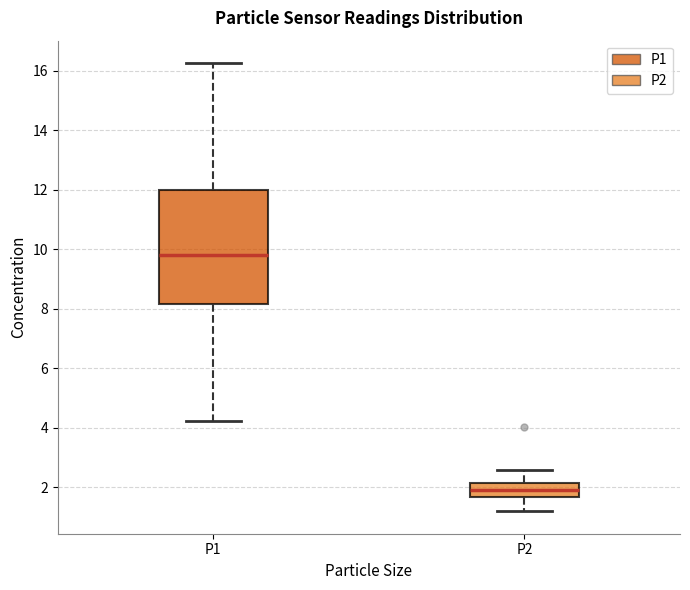

Which box's median line is the lowest?

P2